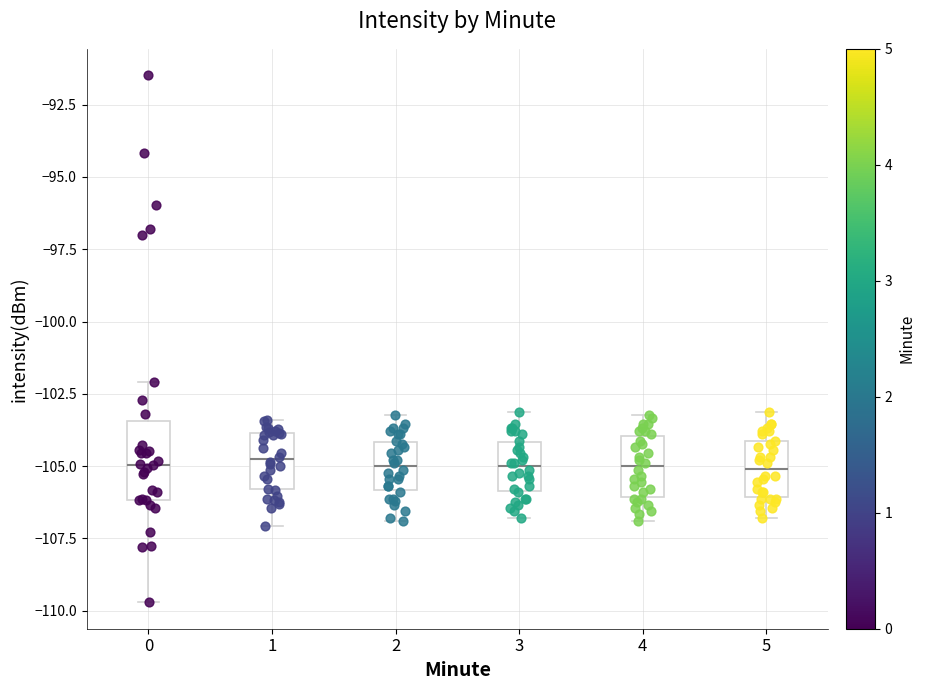

Reading left to right, read every box against the y-axis: the position of its median line, the range the box covers, and the ends of its whiskers. The values are not printed on the chart, so give them approximately, as read against the axis.

0: median -105.0, box -106.0 to -103.5, whiskers -109.5 to -102.0
1: median -105.0, box -106.0 to -104.0, whiskers -107.0 to -103.5
2: median -105.0, box -106.0 to -104.0, whiskers -107.0 to -103.0
3: median -105.0, box -106.0 to -104.0, whiskers -107.0 to -103.0
4: median -105.0, box -106.0 to -104.0, whiskers -107.0 to -103.0
5: median -105.0, box -106.0 to -104.0, whiskers -107.0 to -103.0